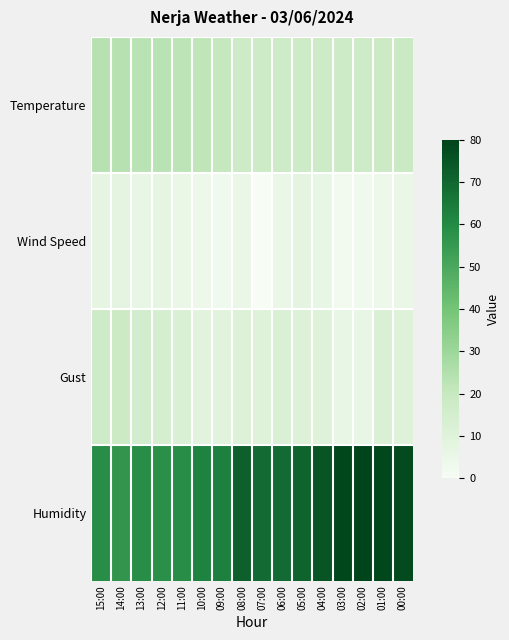

What is the difference between the highest and lowest values at 09:00?

60.0